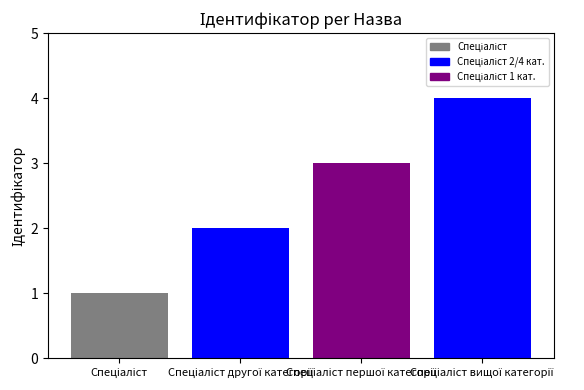

How many bars are there in total?

4